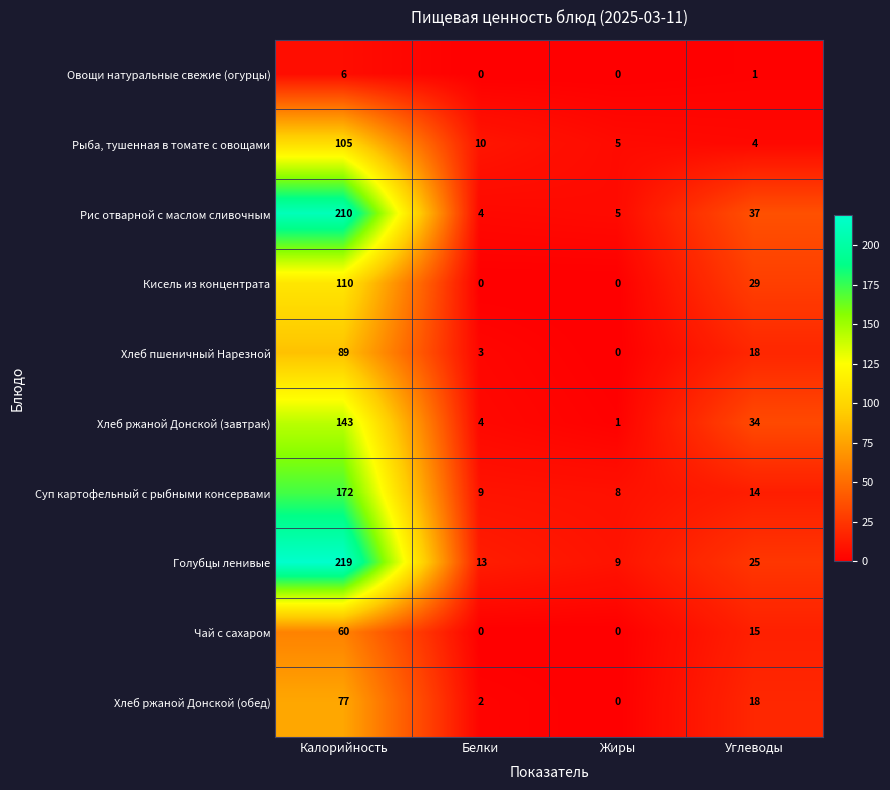

How many distinct data groups are displayed?

10